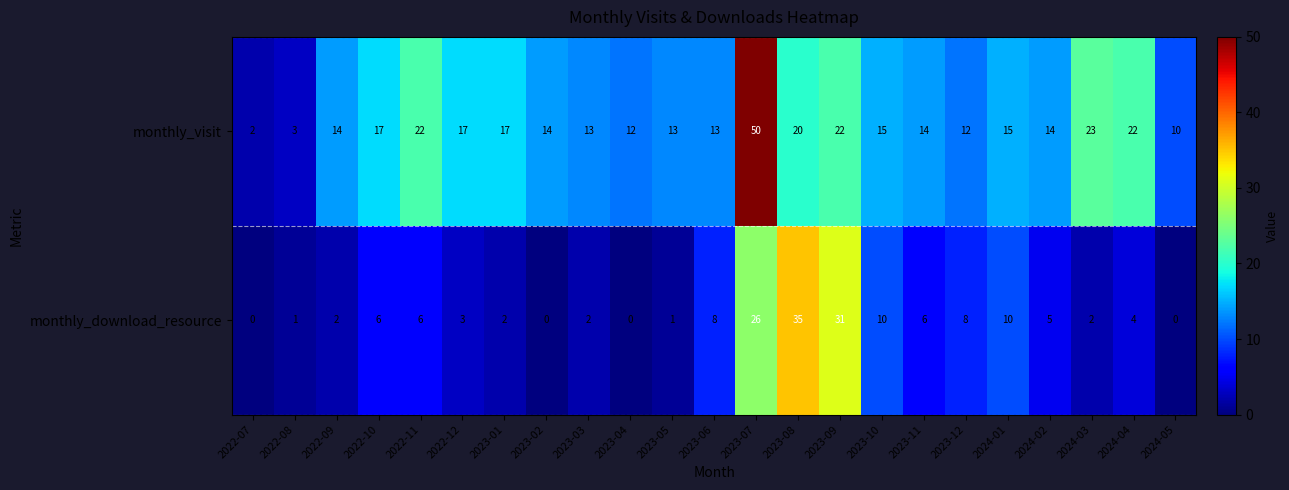

What is the total value across all series at 2023-10?

25